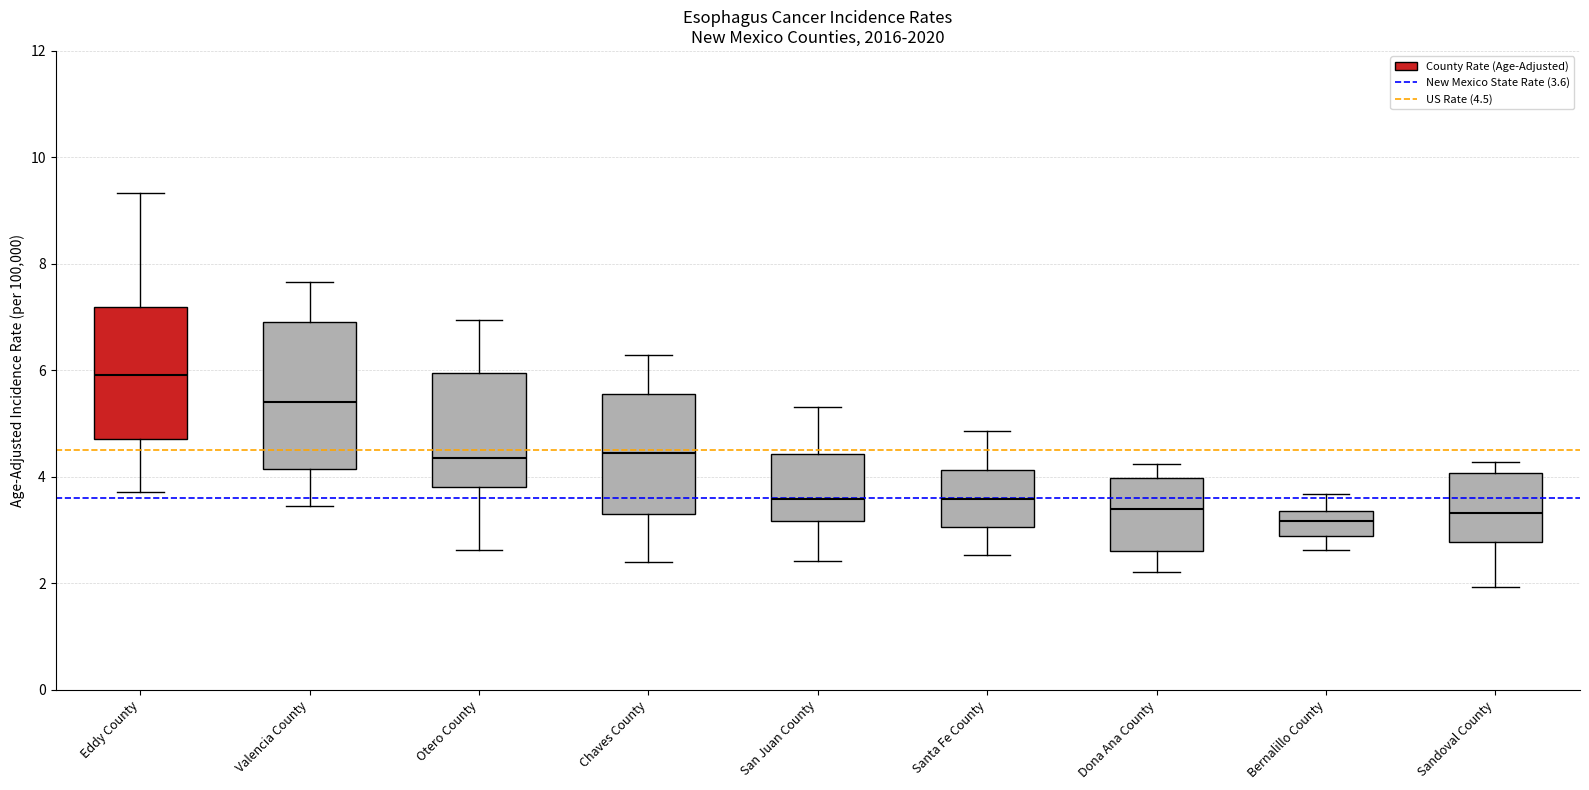

Reading left to right, transcribe this box plot: for each box, give where its median line is, the range the box spans, and where its two whiskers end, as read against the y-axis. The values are not printed on the chart, so give them approximately, as read against the axis.

Eddy County: median 6.0, box 4.8 to 7.2, whiskers 3.8 to 9.4
Valencia County: median 5.4, box 4.2 to 7.0, whiskers 3.4 to 7.6
Otero County: median 4.4, box 3.8 to 6.0, whiskers 2.6 to 7.0
Chaves County: median 4.4, box 3.4 to 5.6, whiskers 2.4 to 6.2
San Juan County: median 3.6, box 3.2 to 4.4, whiskers 2.4 to 5.4
Santa Fe County: median 3.6, box 3.0 to 4.2, whiskers 2.6 to 4.8
Dona Ana County: median 3.4, box 2.6 to 4.0, whiskers 2.2 to 4.2
Bernalillo County: median 3.2, box 2.8 to 3.4, whiskers 2.6 to 3.6
Sandoval County: median 3.4, box 2.8 to 4.0, whiskers 2.0 to 4.2